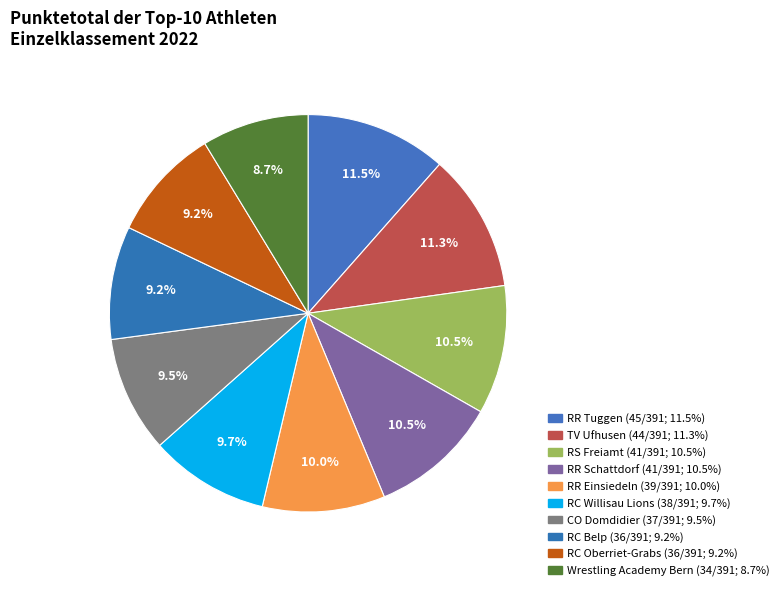

To the nearest percent, what percentage of the pie is RR Einsiedeln?

10%